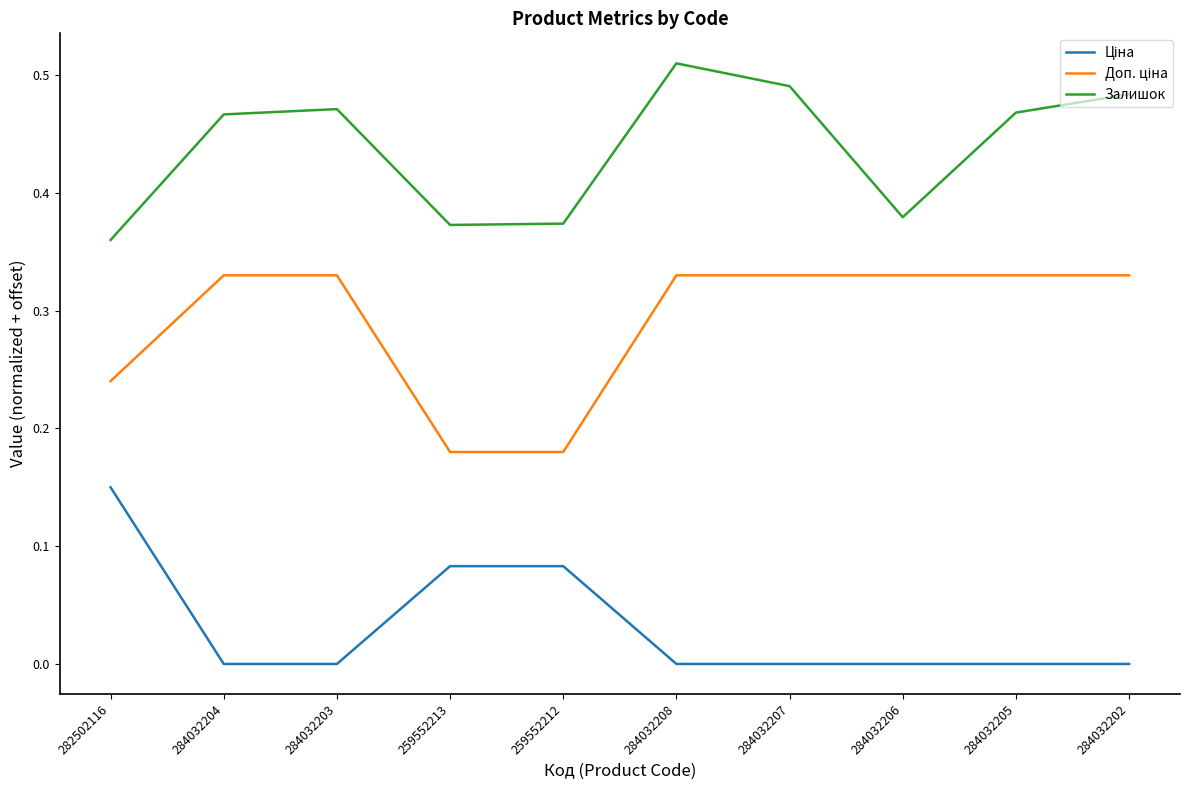

Is this an area chart (filled region under the line)?

No